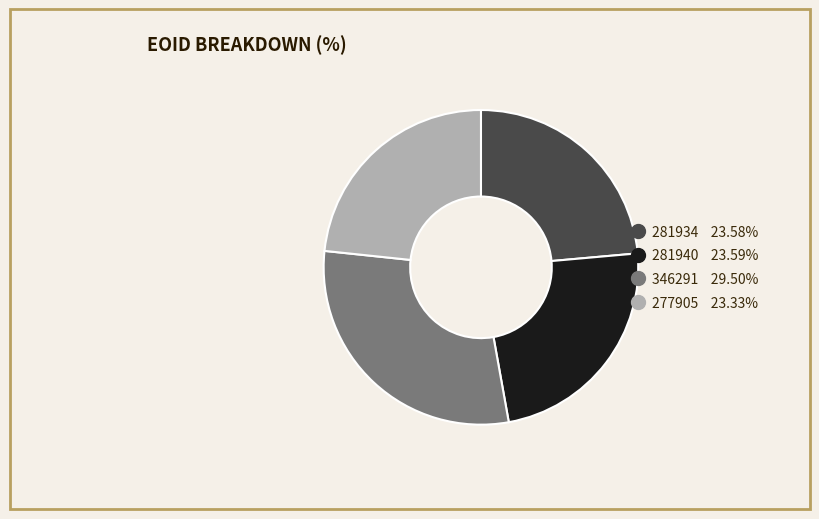

Is the sum of 281940 and 277905 greater than half?

No